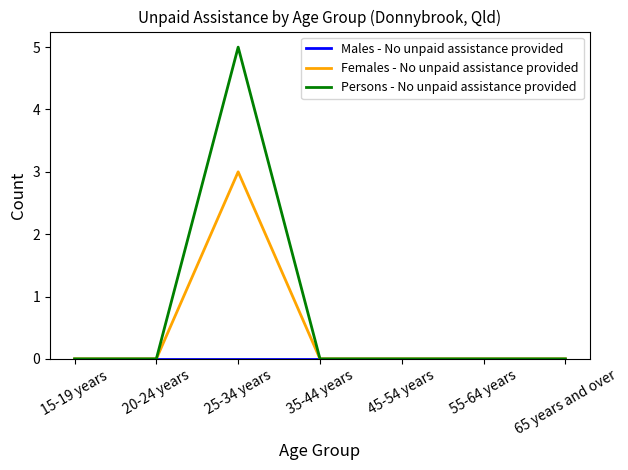

At which category is the sum across all series the highest?

25-34 years